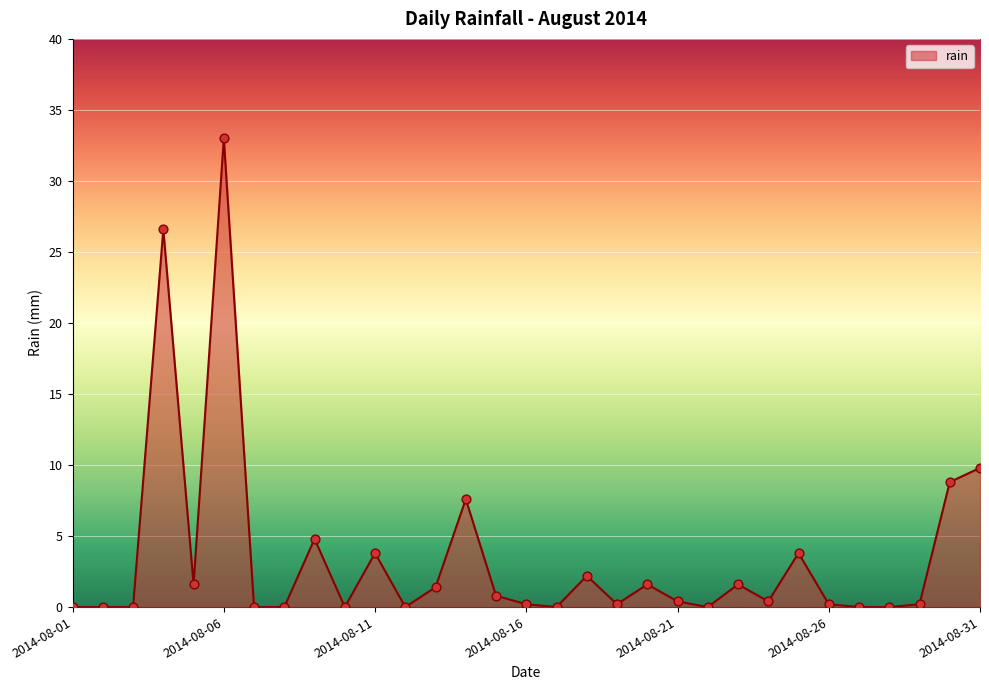

What is the difference between the maximum and minimum values?

33.0